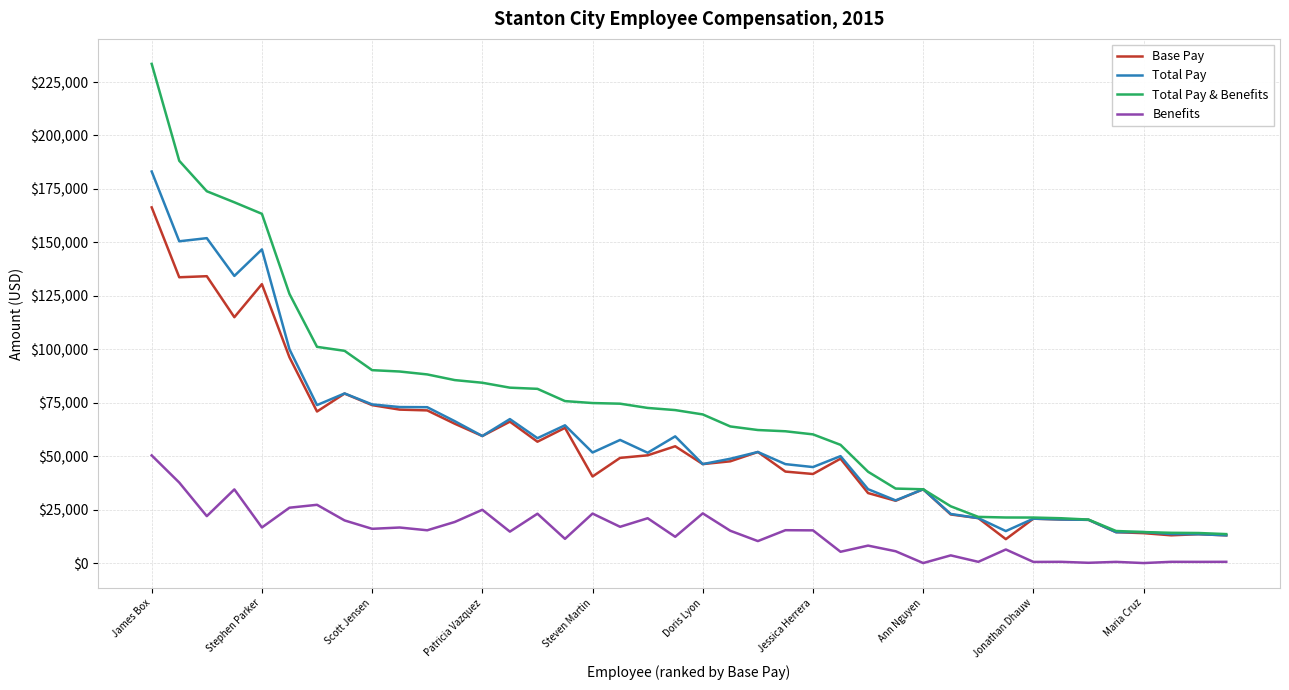

List the series in order of their peak value, lowest first.

Benefits, Base Pay, Total Pay, Total Pay & Benefits